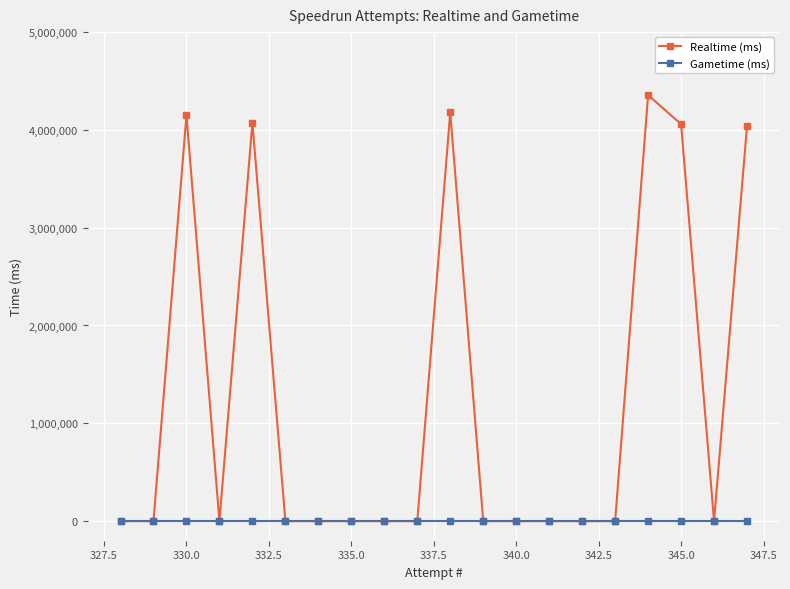

Which series has the largest range (max minus min)?

Realtime (ms)